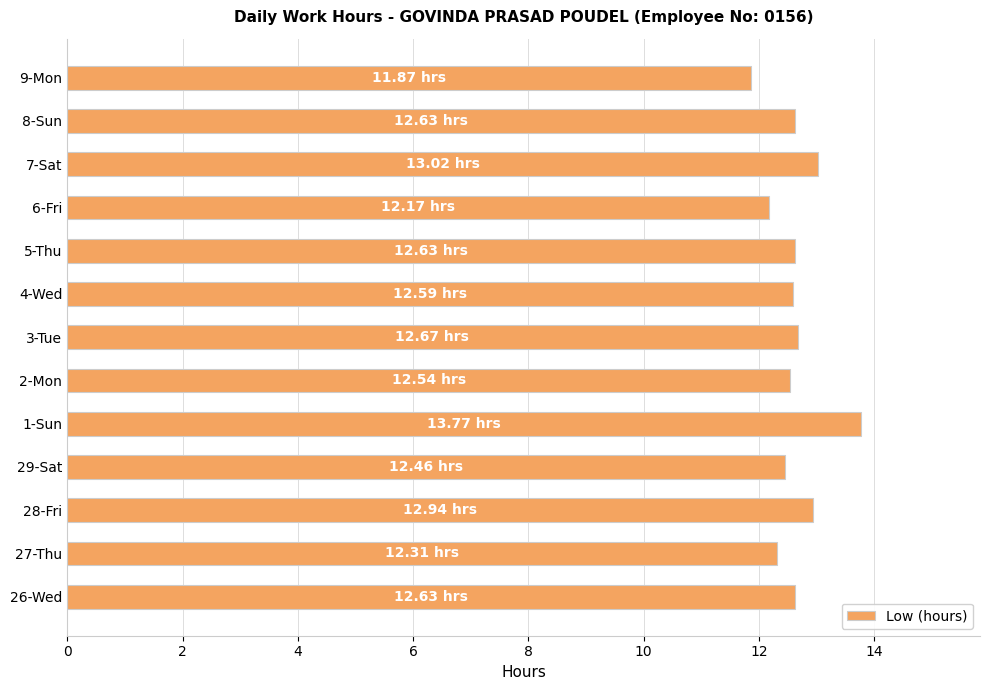

What is the difference between the maximum and second lowest values?

1.6